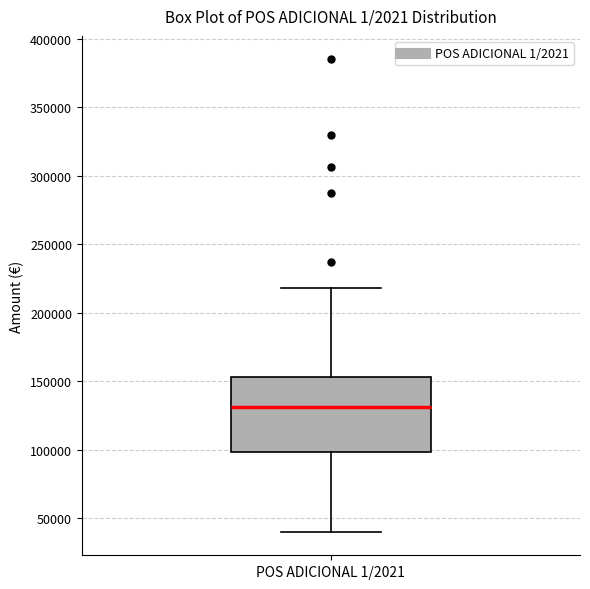

Where is the upper edge of the box for POS ADICIONAL 1/2021 on the y-axis? The values are not printed on the chart, so give them approximately, as read against the axis.

155000